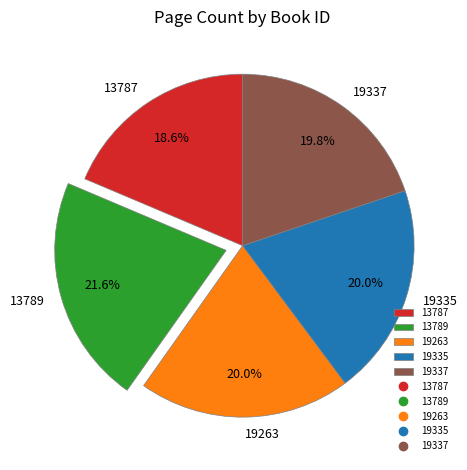

What is the ratio of the value at 19335 to the value at 19263?

1.0